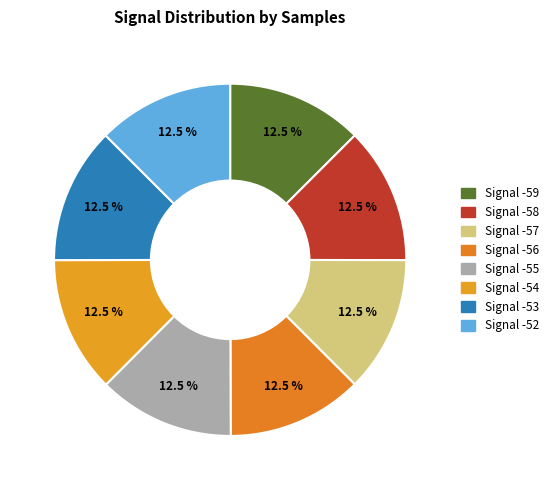

Is there any slice that represents more than half of the pie?

No